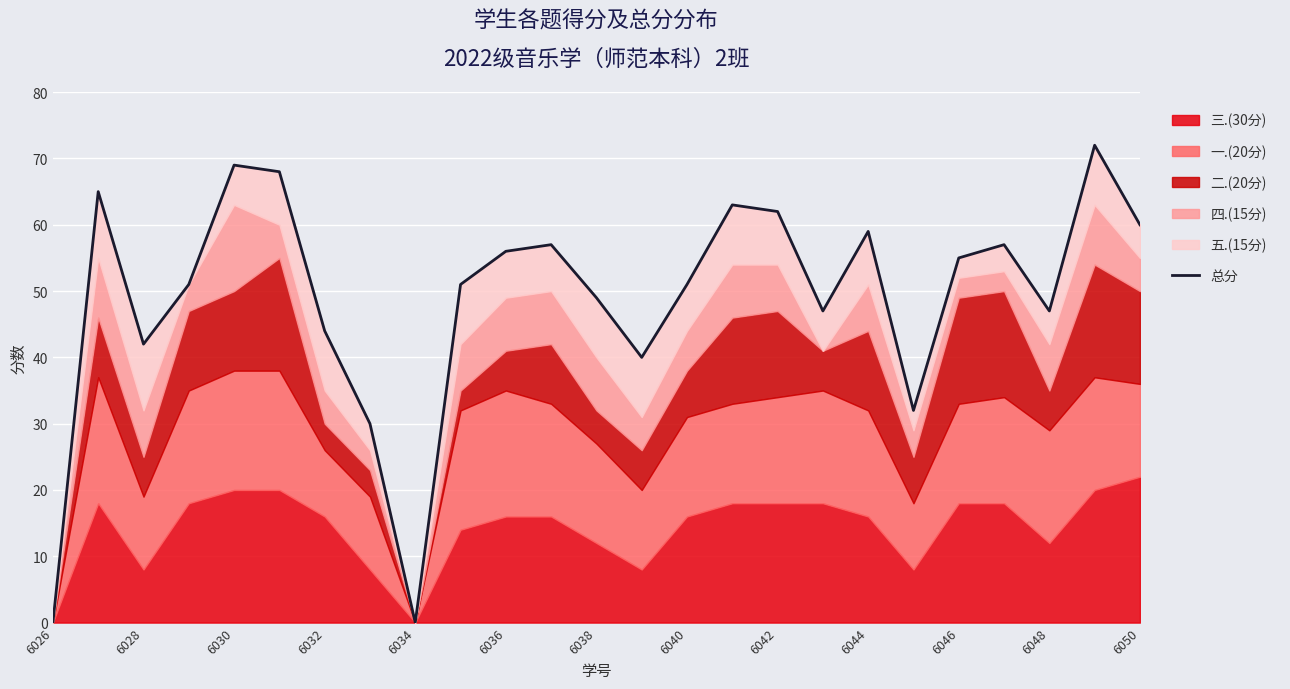

Reading left to right, list all the values displayed in this chart.

0	65	42	51	69	68	44	30	0	51	56	57	49	40	51	63	62	47	59	32	55	57	47	72	60